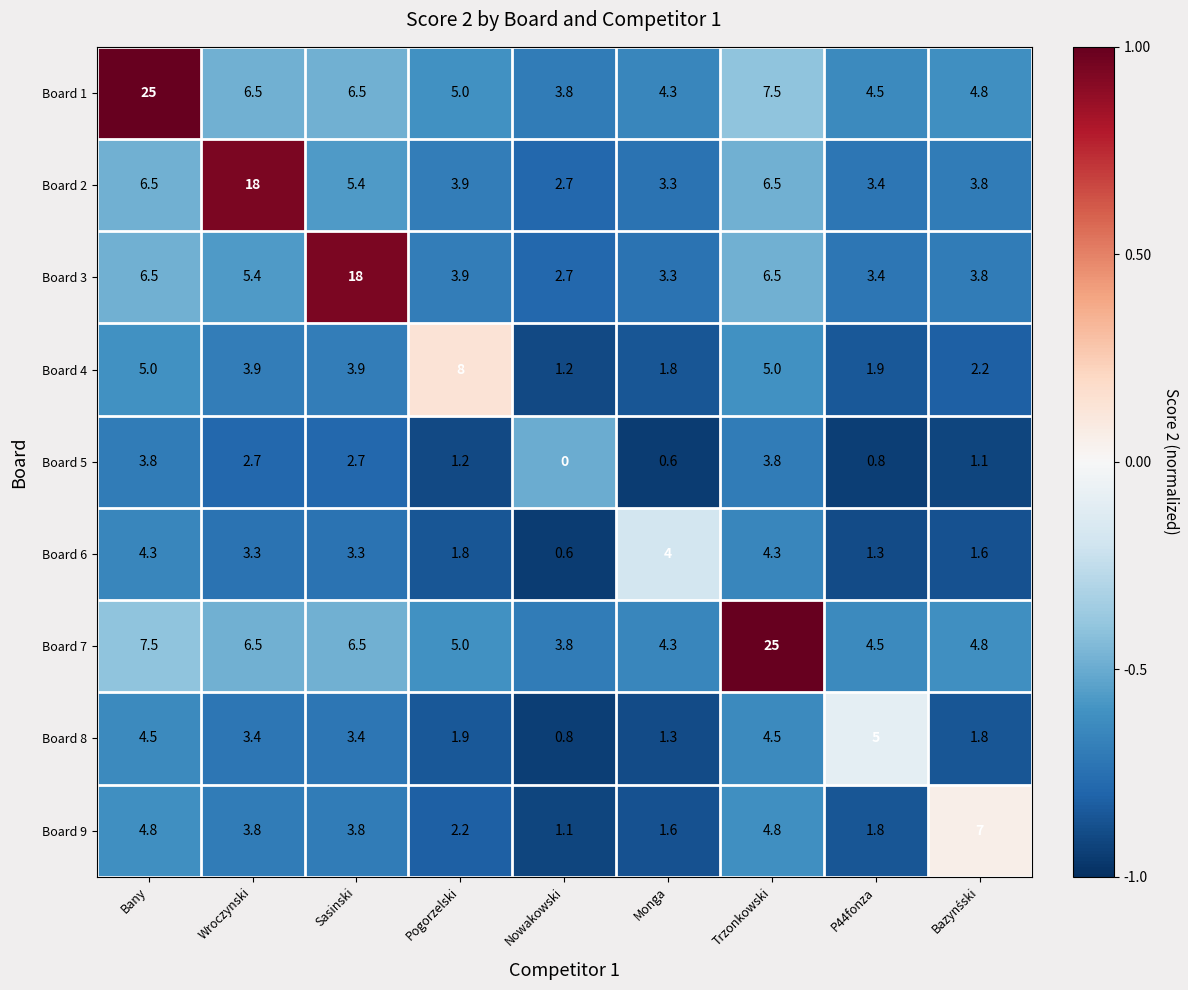

How many data points in Board 8 are less than 3?

4